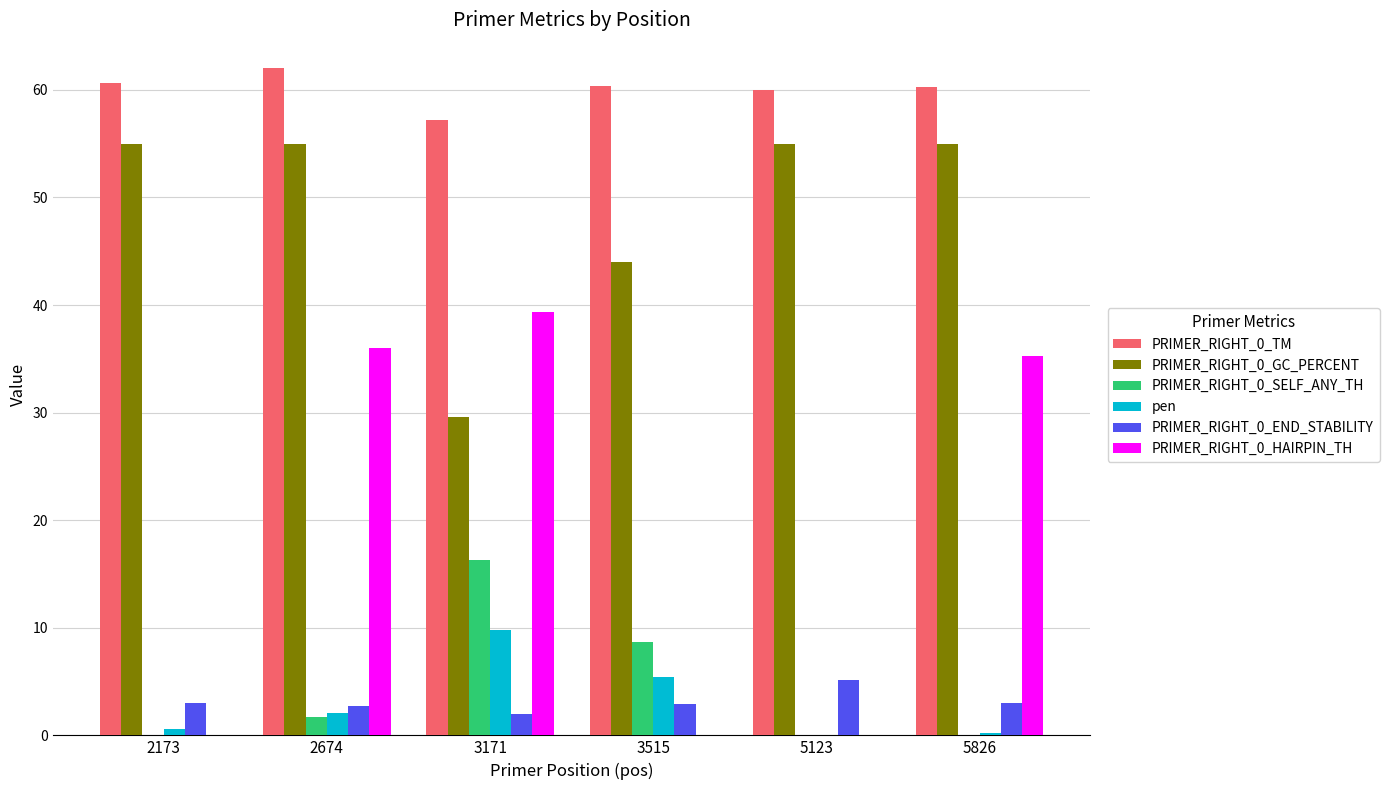

The PRIMER_RIGHT_0_GC_PERCENT series shows 26.7 at 5826. True or false?

False